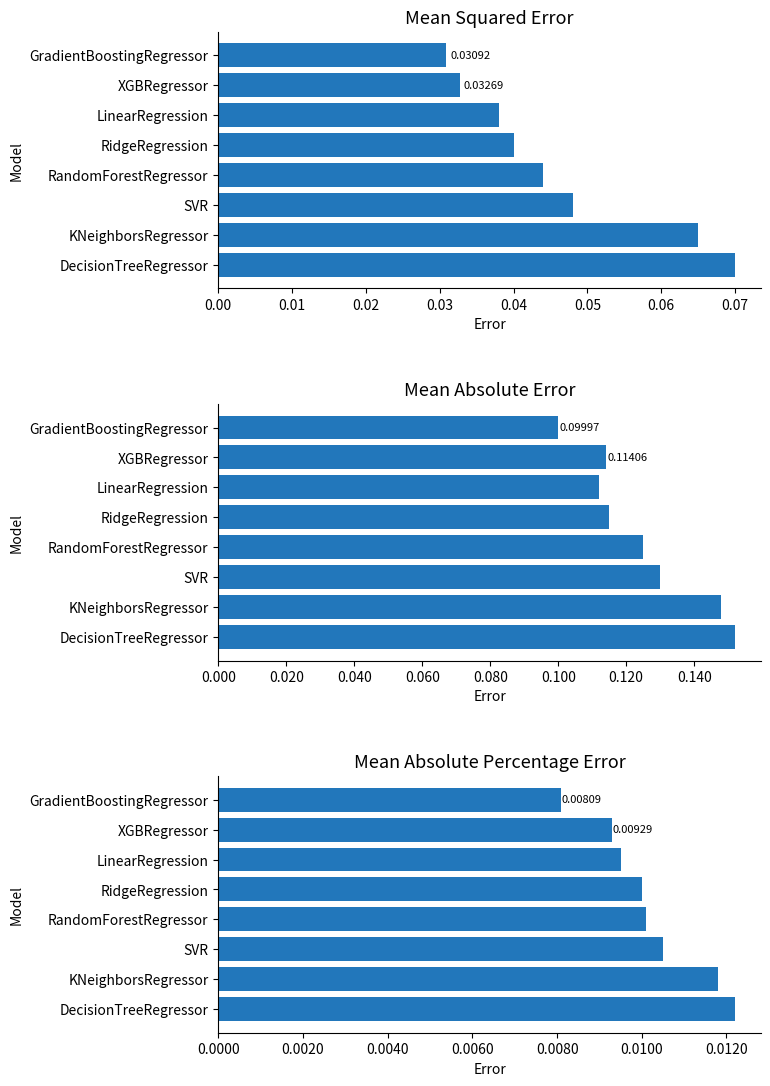

Rank the series by their average value, from highest to lowest.

Mean Absolute Error, Mean Squared Error, Mean Absolute Percentage Error